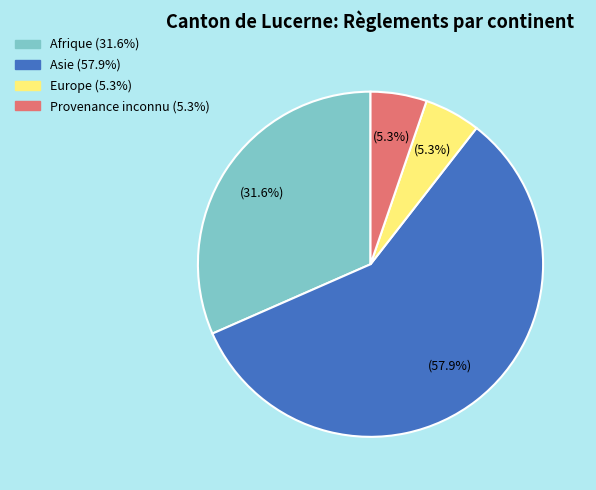

Is there a majority slice in this chart?

Yes